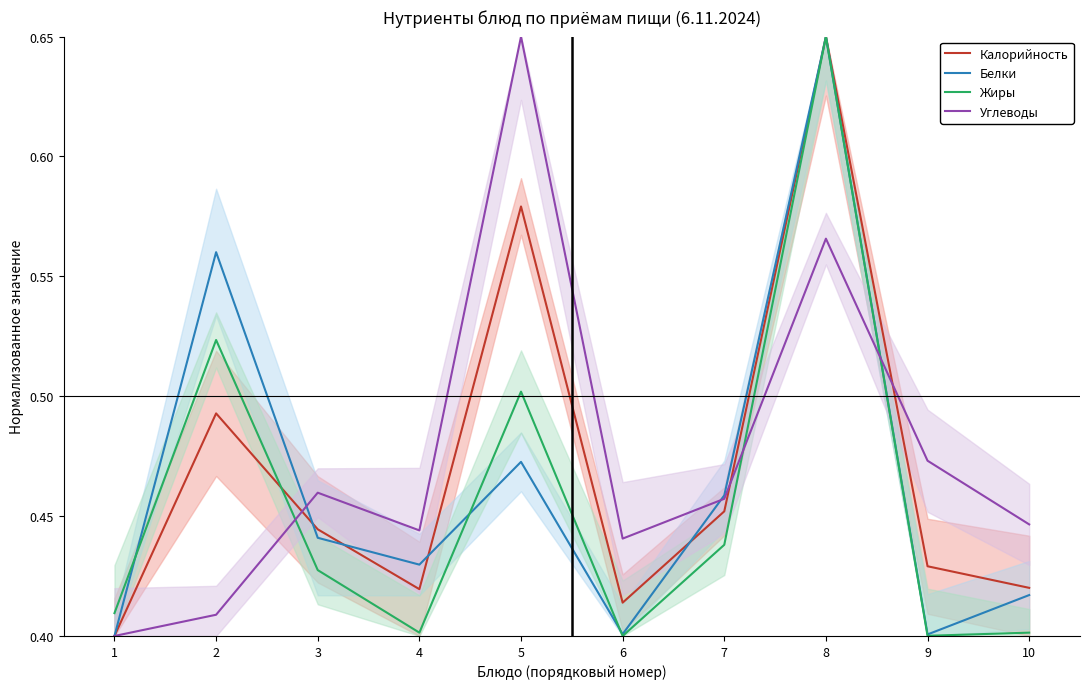

Read the Углеводы value at 7.

0.5